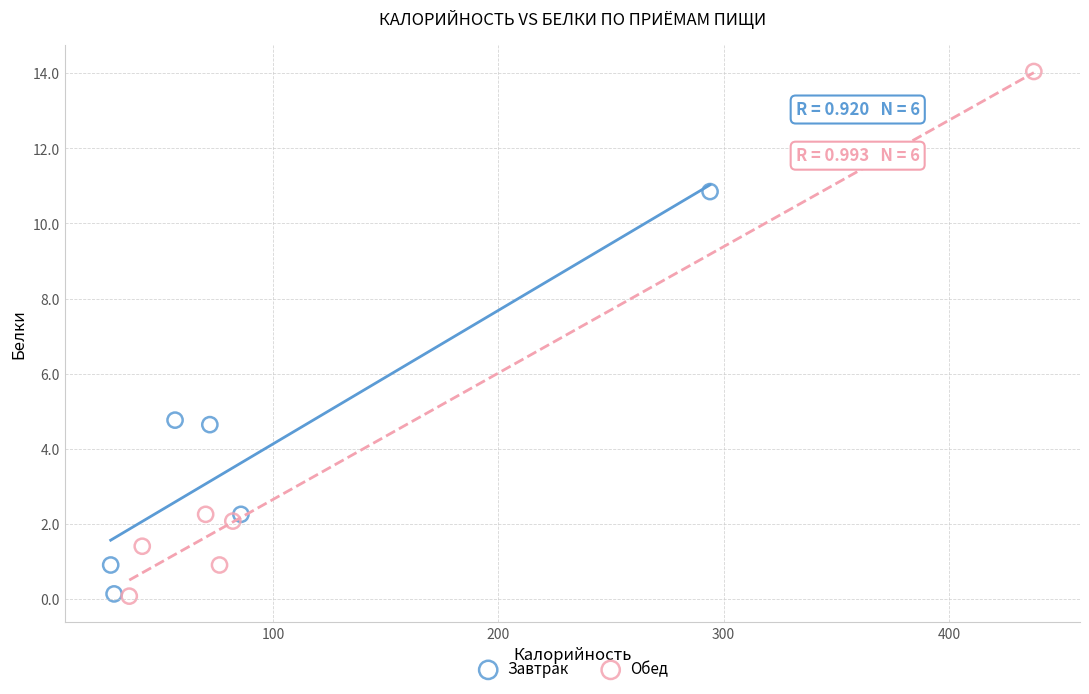

Which series reaches the maximum Y coordinate?

Обед